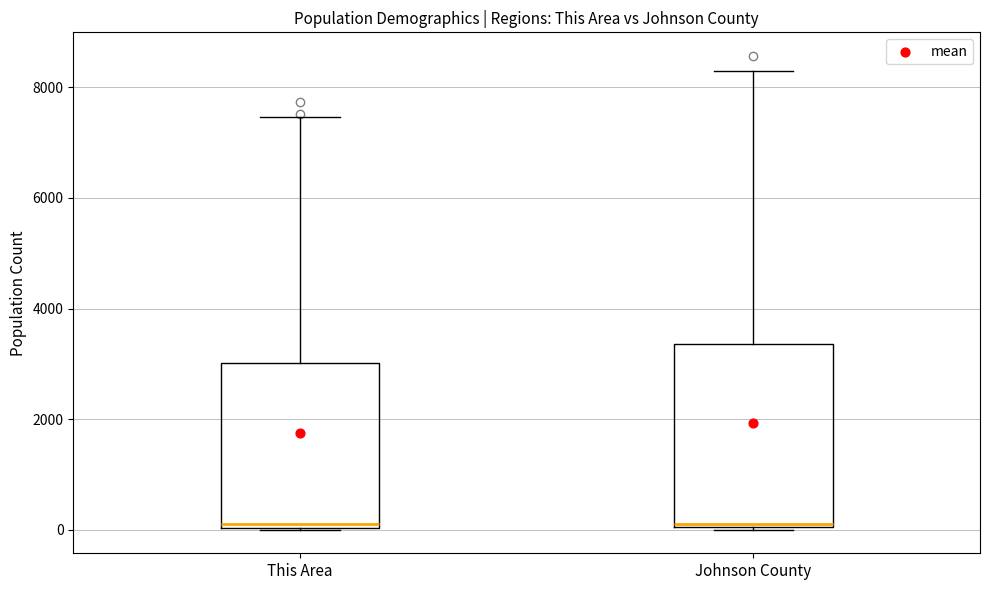

Reading left to right, transcribe this box plot: for each box, give where its median line is, the range the box spans, and where its two whiskers end, as read against the y-axis. The values are not printed on the chart, so give them approximately, as read against the axis.

This Area: median 0, box 0 to 3000, whiskers 0 to 7400
Johnson County: median 200, box 0 to 3400, whiskers 0 to 8200